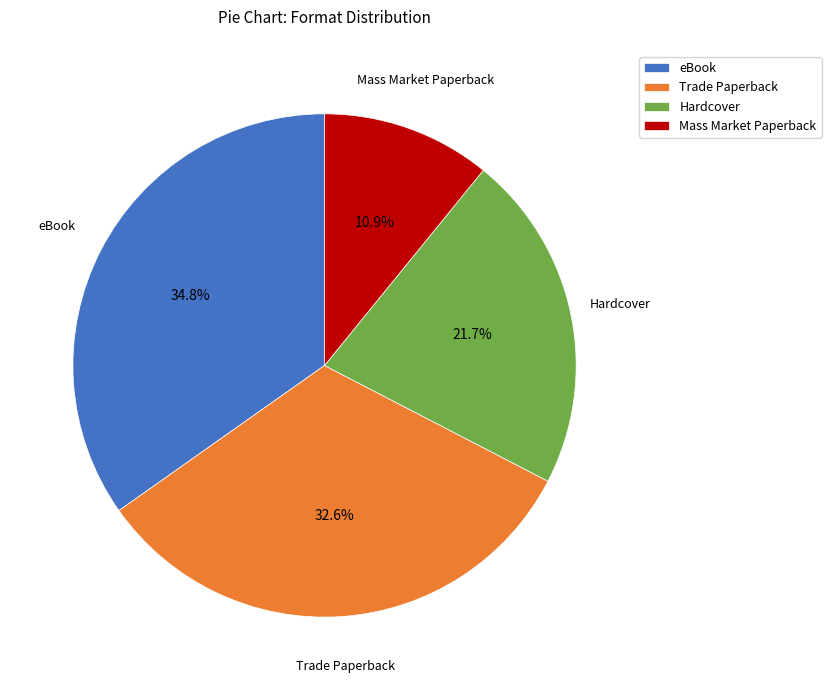

To the nearest percent, what percentage of the pie is Mass Market Paperback?

11%